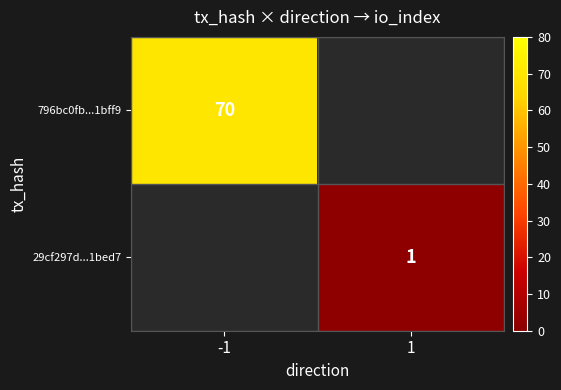

The value of 29cf297d...1bed7 at 1 is 1. True or false?

True